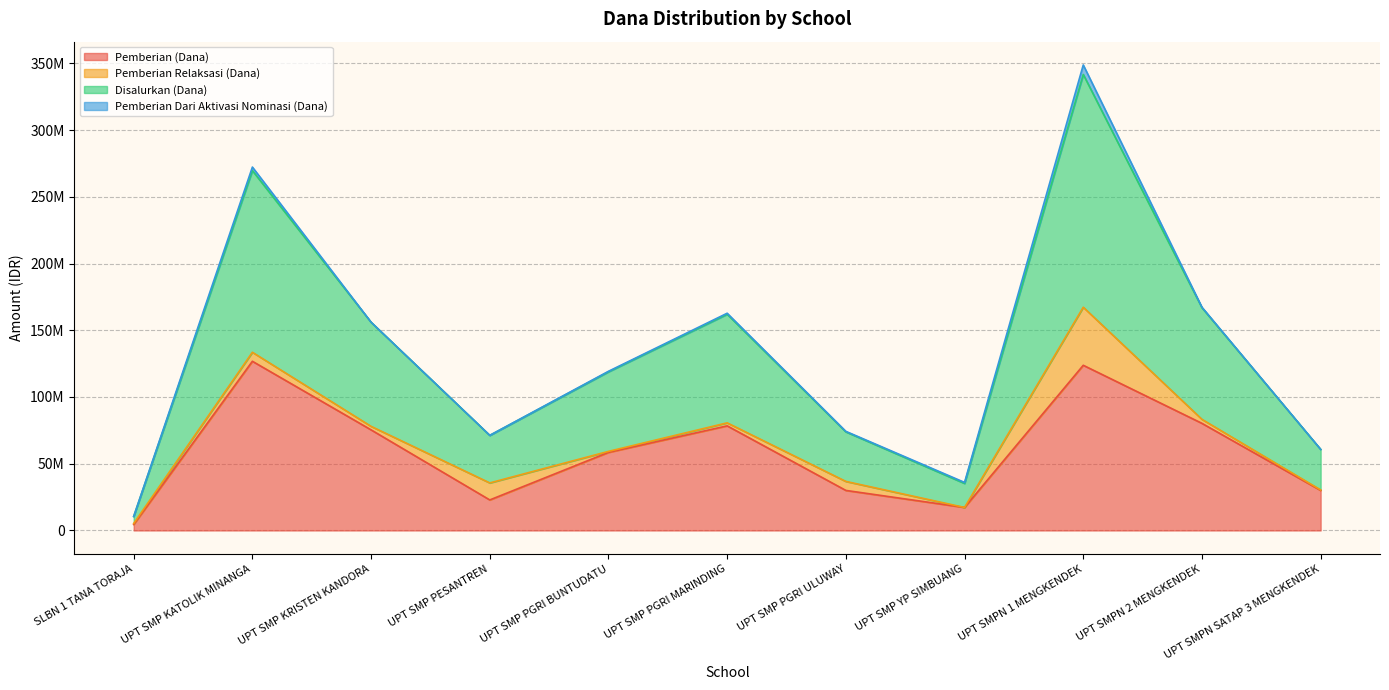

Does the chart have visible grid lines?

Yes